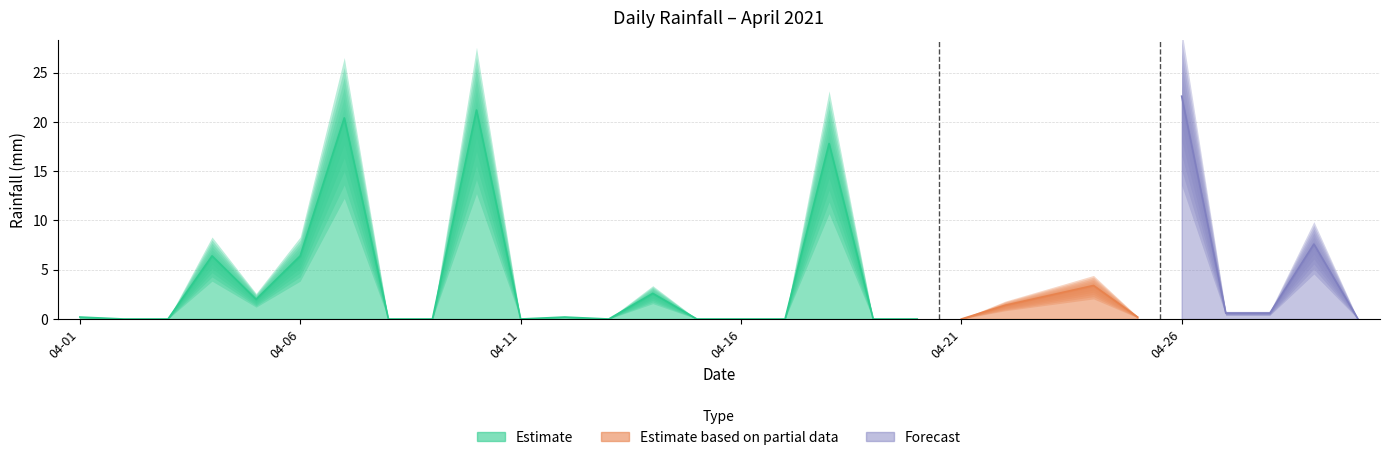

At which category does the data reach its first local peak?

2021-04-04